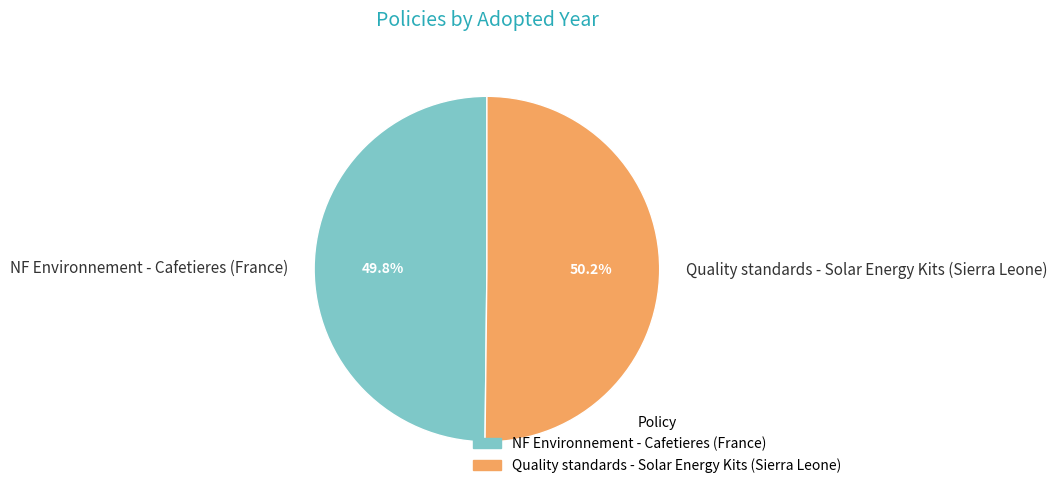

What is the ratio of the value at NF Environnement - Cafetieres (France) to the value at Quality standards - Solar Energy Kits (Sierra Leone)?

1.0